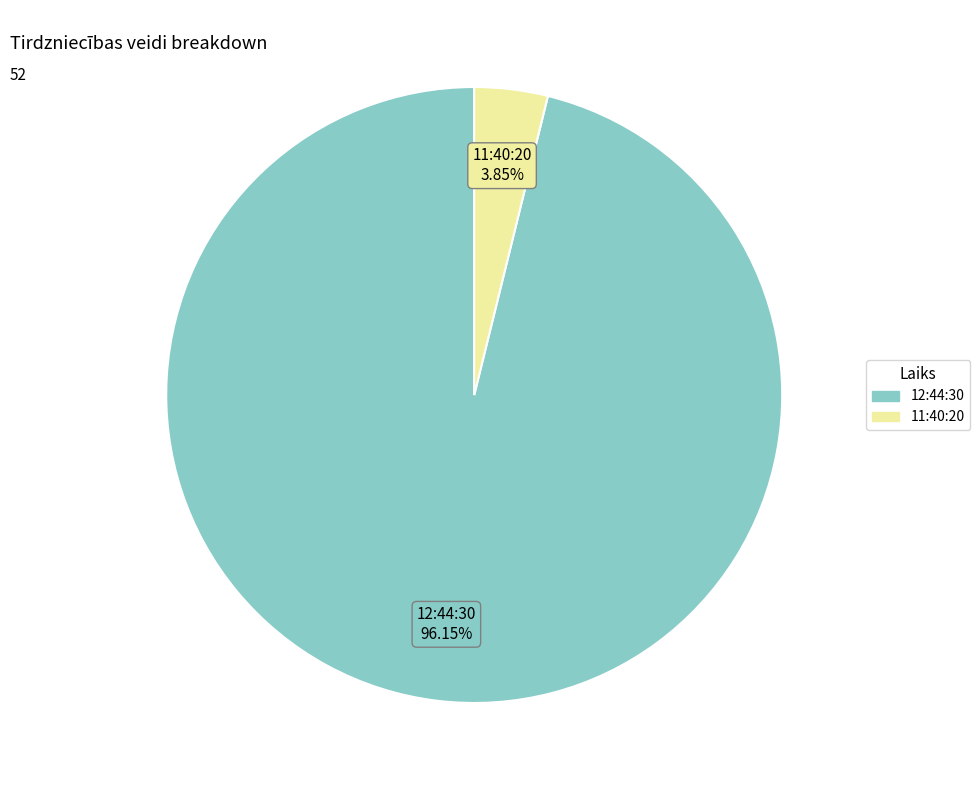

How many segments does this pie chart have?

2